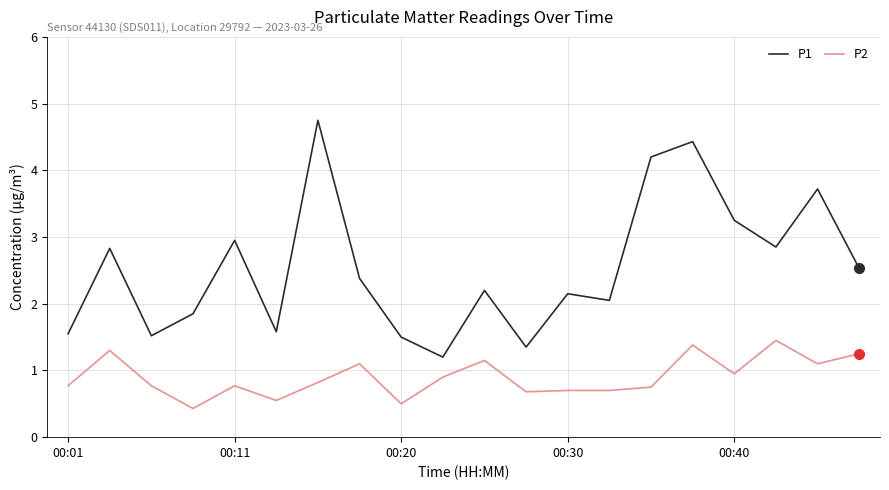

In P1, how many points are lower than both neighbors (excluding endpoints)?

6